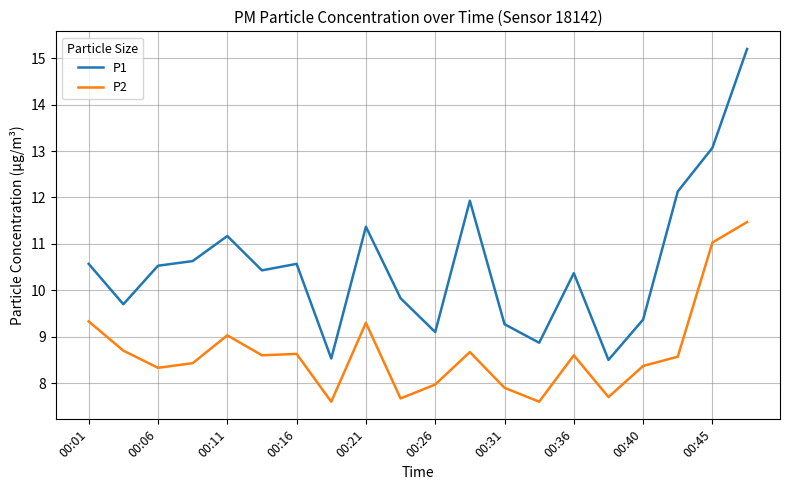

True or false: P1 and P2 intersect in this chart.

False